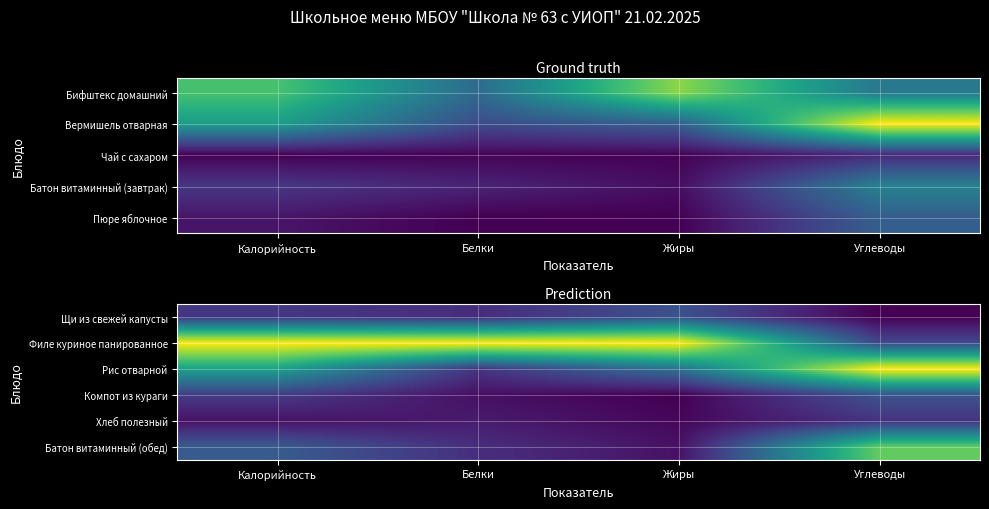

At which label is Батон витаминный (обед) closest to 0?

Жиры